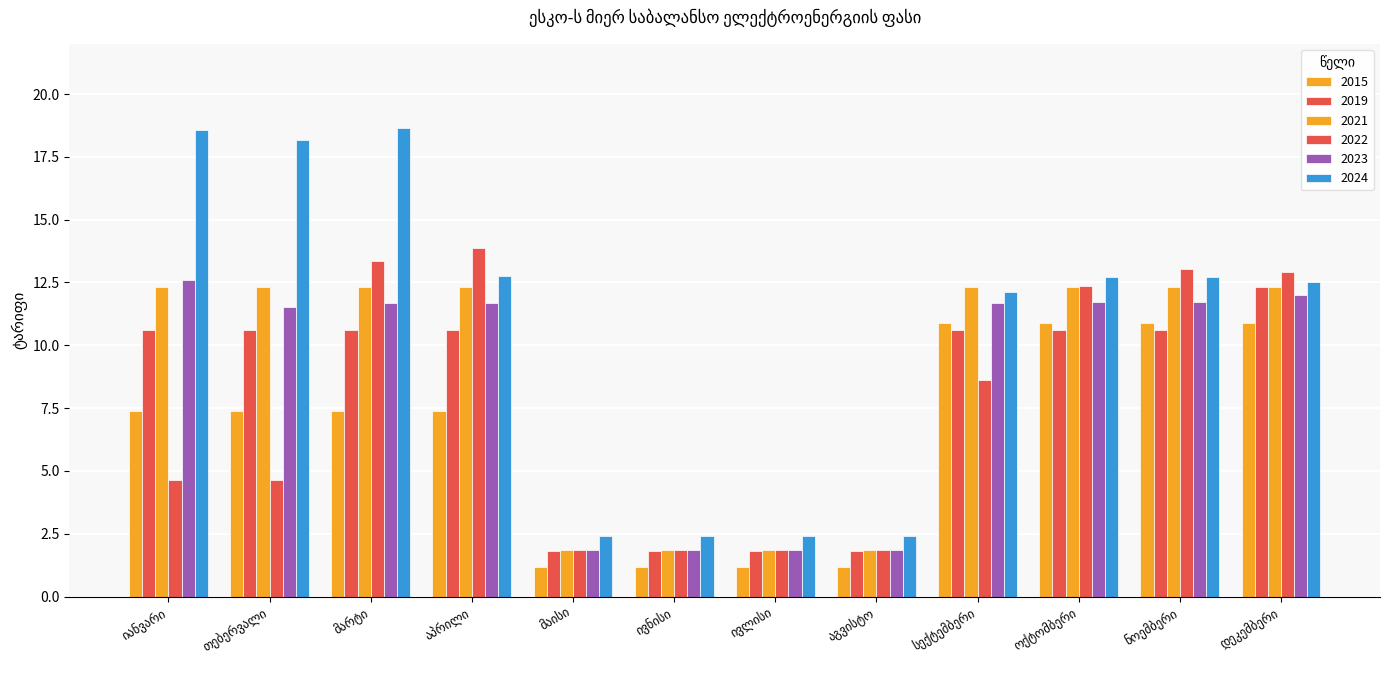

Count the number of categories in the chart.

12